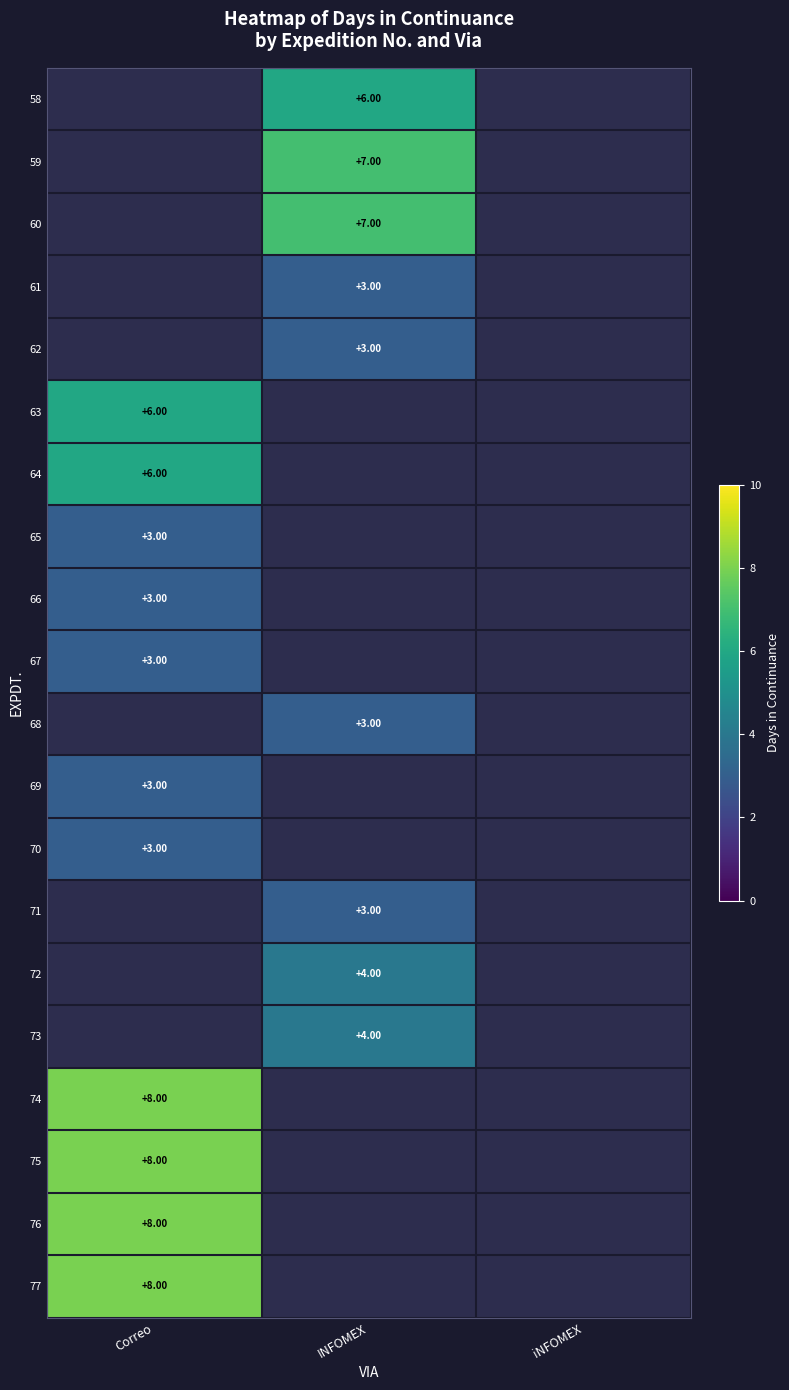

What is the spread (max minus min) of values at INFOMEX?

4.0